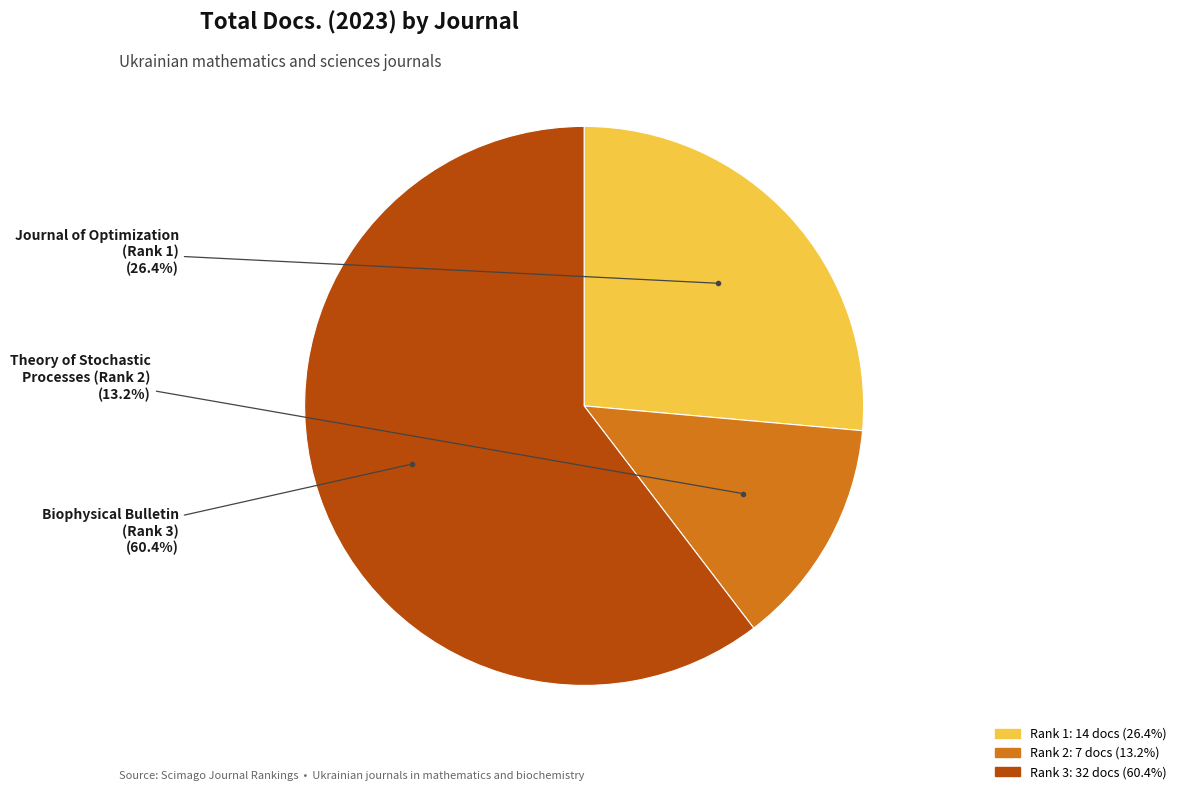

Approximately how many times larger is the value at Biophysical Bulletin (Rank 3) compared to Theory of Stochastic Processes (Rank 2)?

4.6